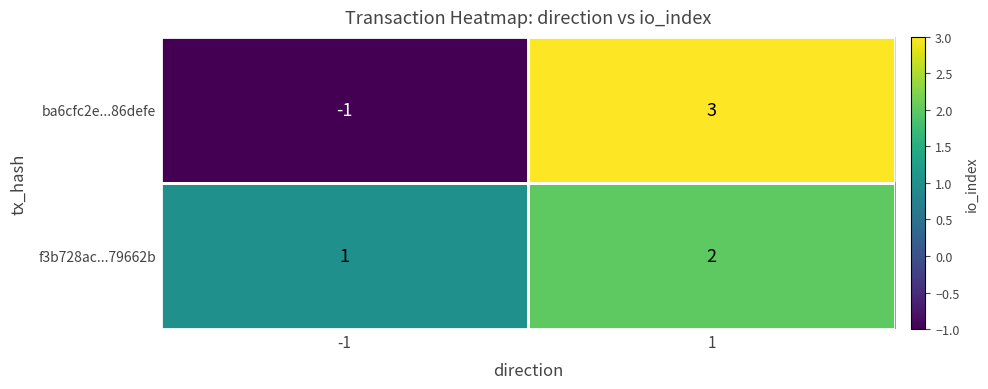

What is the maximum value shown in the chart?

3